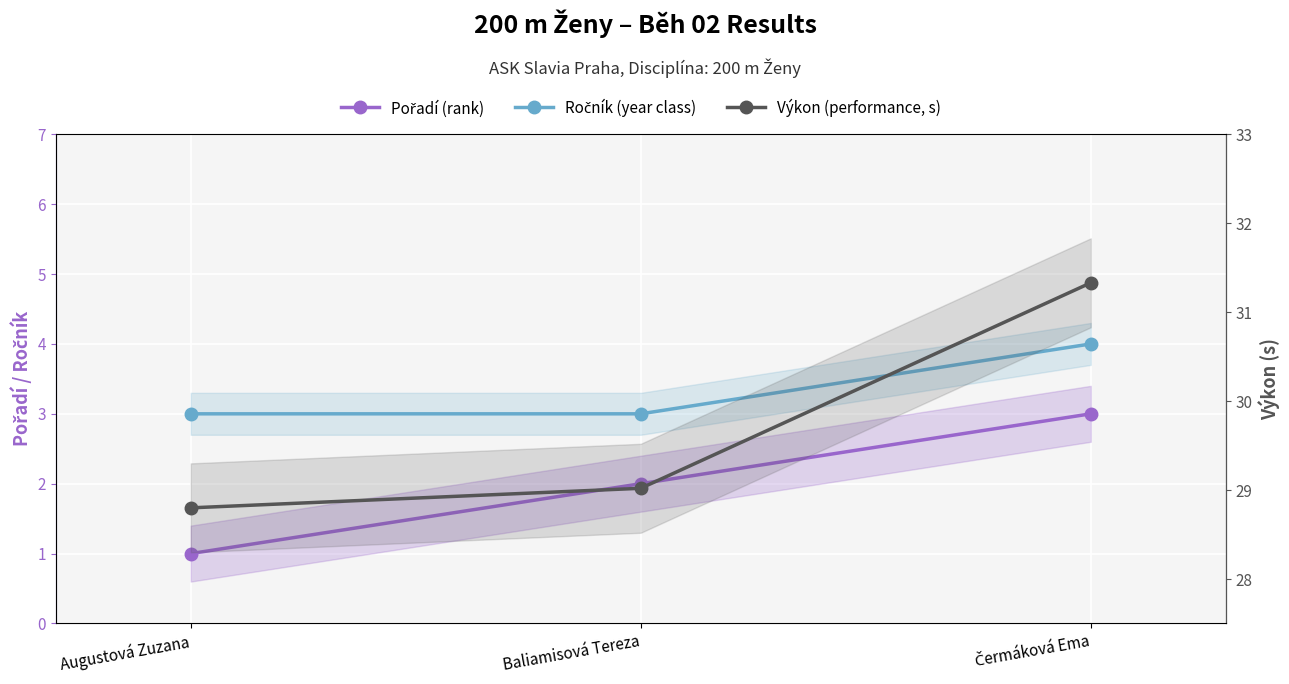

What is the difference between the maximum and second lowest values in the Ročník (year class) series?

1.0